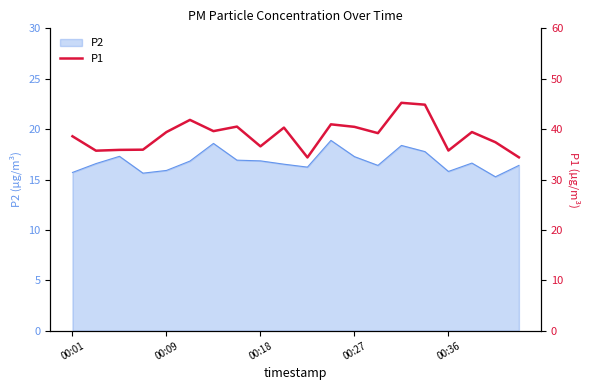

Reading left to right, what are all the values shown in this chart?

38.6	35.7	35.9	35.9	39.4	41.8	39.6	40.5	36.6	40.3	34.4	41.0	40.5	39.2	45.2	44.9	35.8	39.4	37.4	34.4